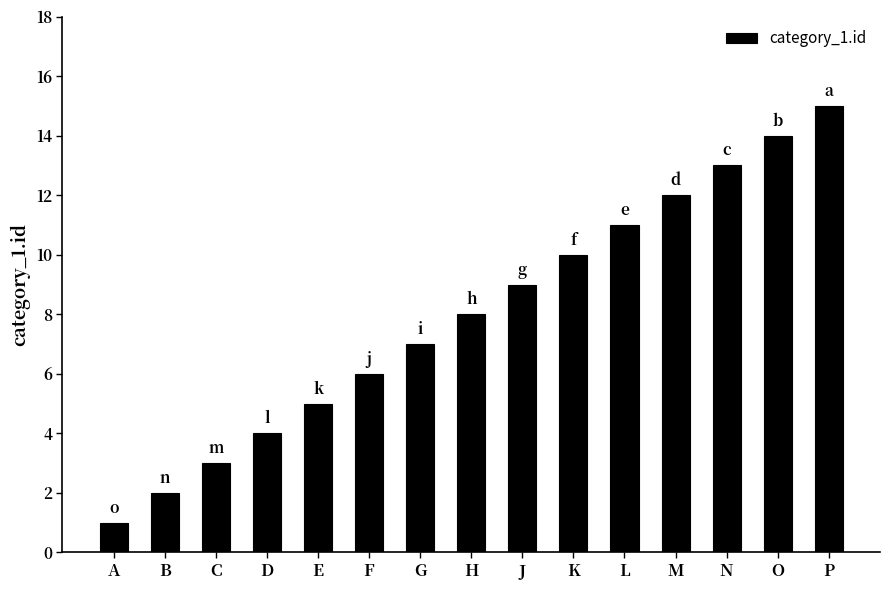

Is it true that the value at G is 12?

False